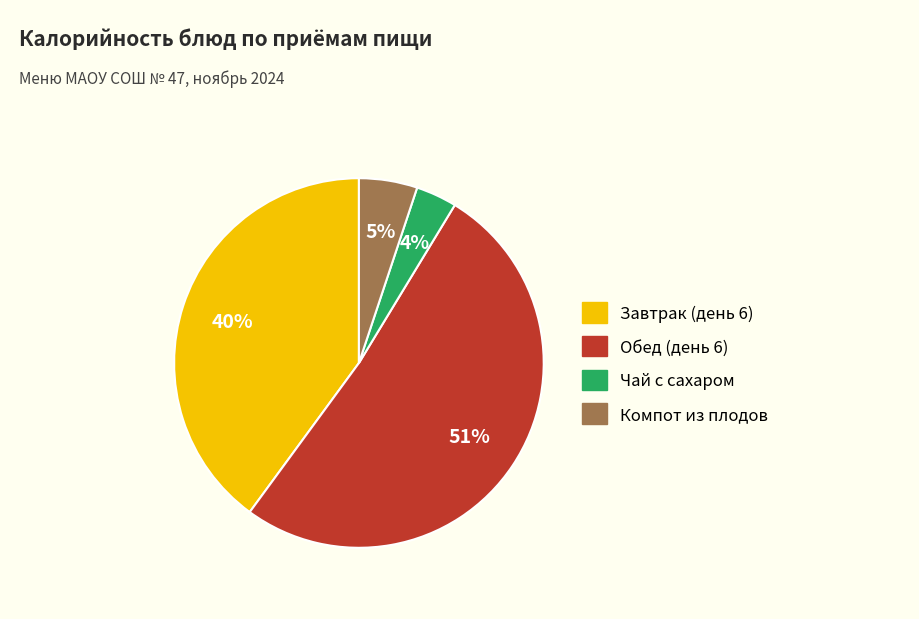

Between Чай с сахаром and Завтрак (день 6), which is larger?

Завтрак (день 6)